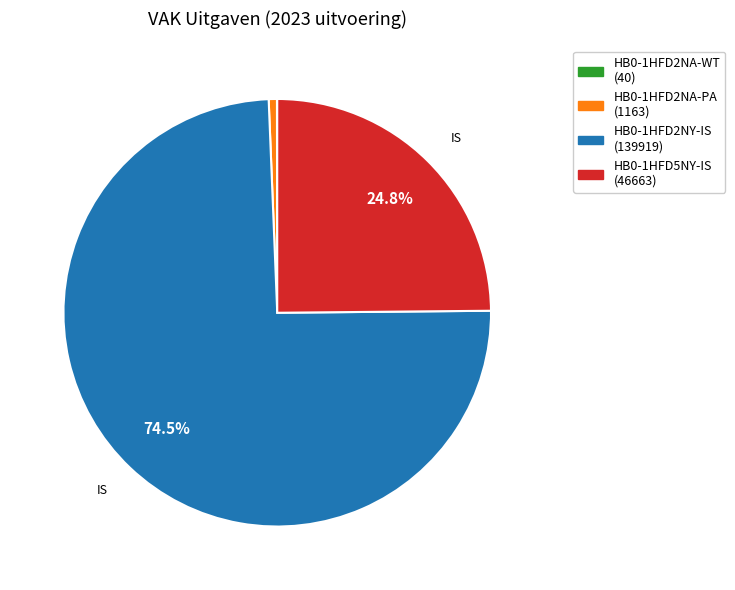

Do HB0-1HFD5NY-IS and HB0-1HFD2NA-PA together represent more than half of the pie?

No